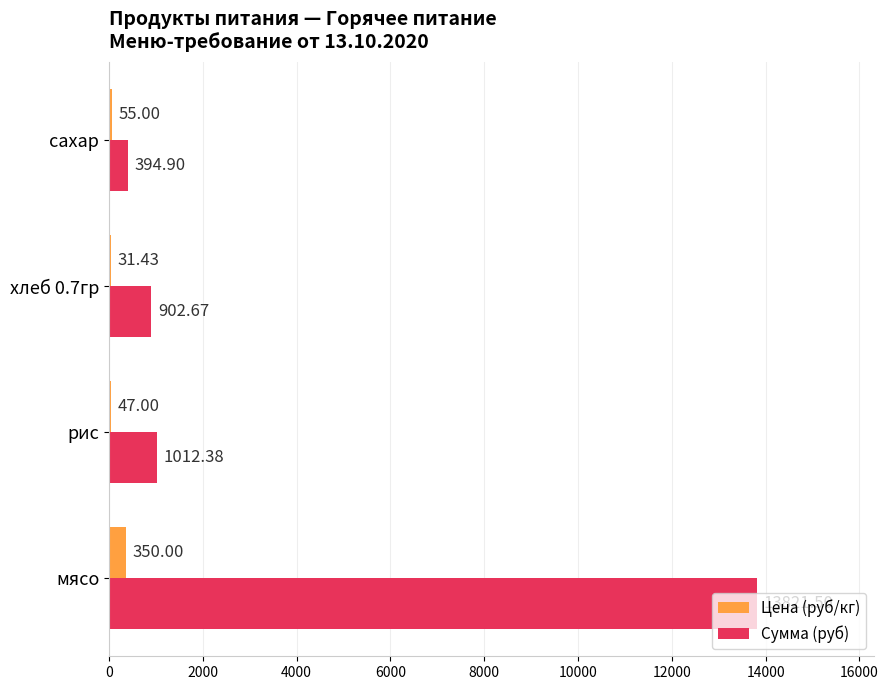

What is the sum of all Сумма (руб) values?

16131.5